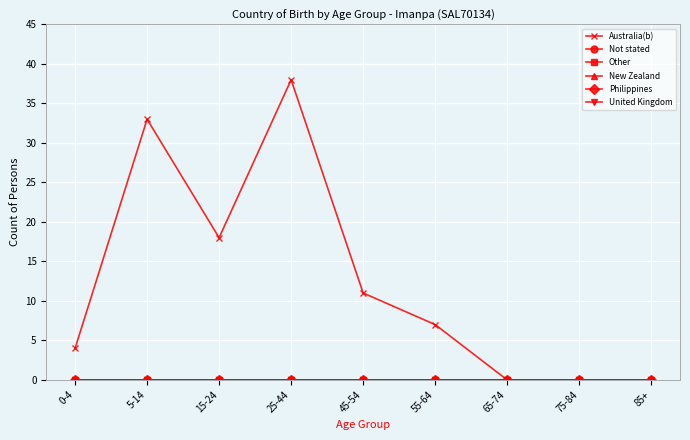

How many lines are shown in the chart?

6